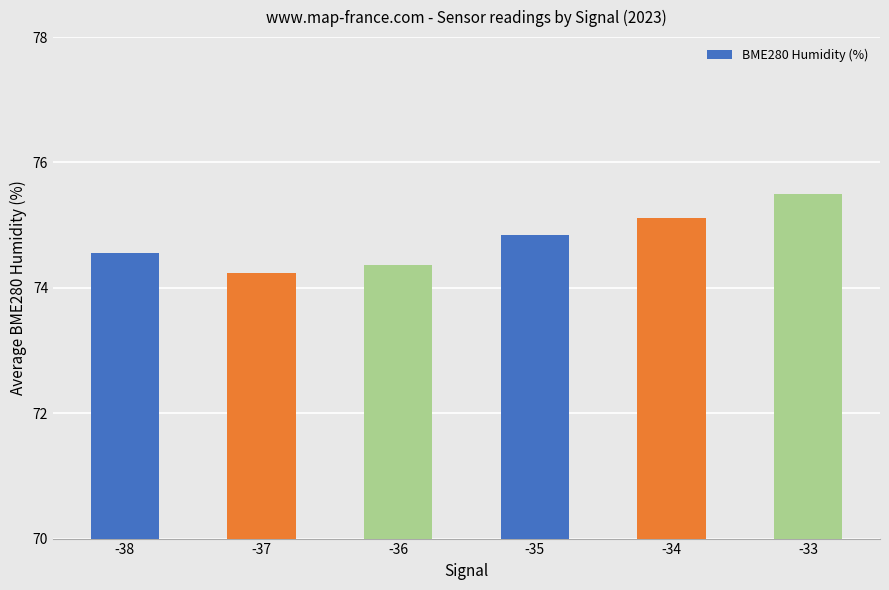

What is the minimum value shown in the chart?

74.2